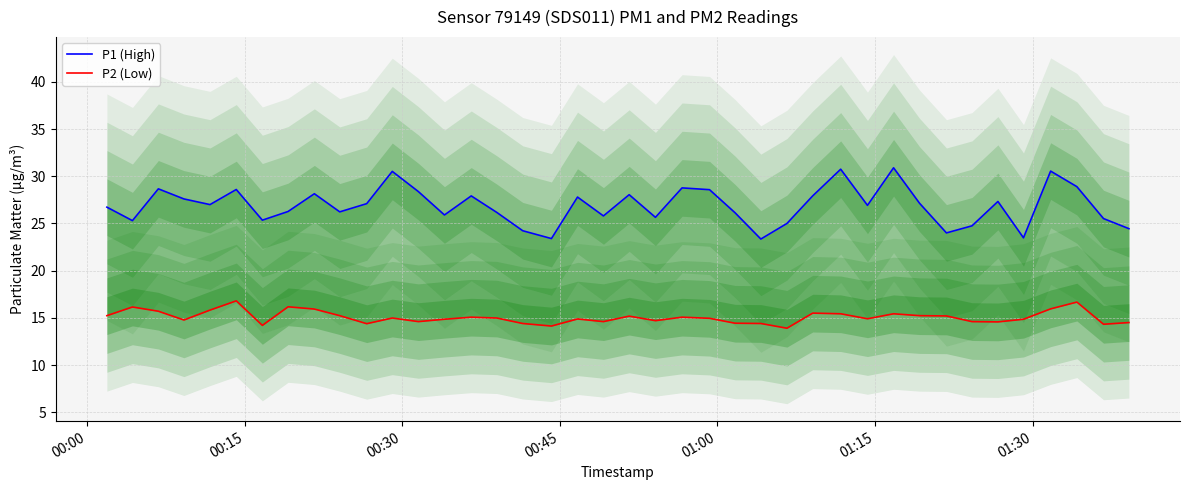

Reading left to right, list all the values displayed in this chart.

P1 (High): 26.7	25.3	28.7	27.6	27.0	28.6	25.4	26.3	28.1	26.2	27.1	30.5	28.4	25.9	27.9	26.2	24.2	23.4	27.8	25.8	28.1	25.6	28.8	28.6	26.1	23.4	25.0	27.9	30.8	26.9	30.9	27.1	24.0	24.8	27.3	23.5	30.6	28.9	25.5	24.4
P2 (Low): 15.2	16.1	15.7	14.8	15.8	16.8	14.2	16.2	15.9	15.2	14.4	15.0	14.6	14.8	15.1	15.0	14.4	14.1	14.9	14.6	15.2	14.7	15.1	14.9	14.4	14.4	13.9	15.5	15.4	14.9	15.4	15.2	15.2	14.6	14.6	14.8	15.9	16.7	14.3	14.5